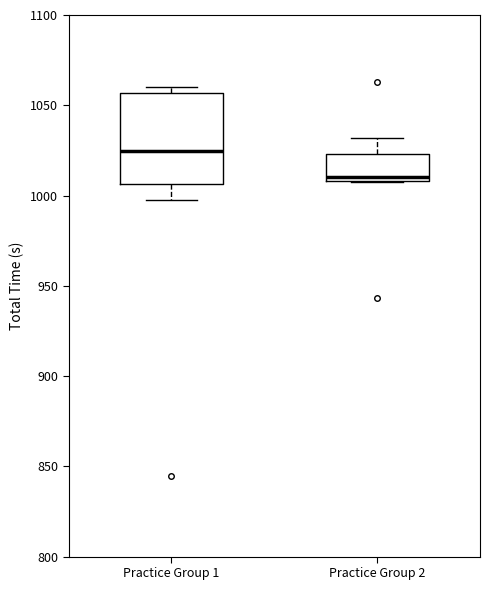

Reading left to right, read every box against the y-axis: the position of its median line, the range the box covers, and the ends of its whiskers. The values are not printed on the chart, so give them approximately, as read against the axis.

Practice Group 1: median 1025, box 1005 to 1055, whiskers 995 to 1060
Practice Group 2: median 1010 (just above the box's lower edge), box 1010 to 1025, whiskers 1010 to 1030